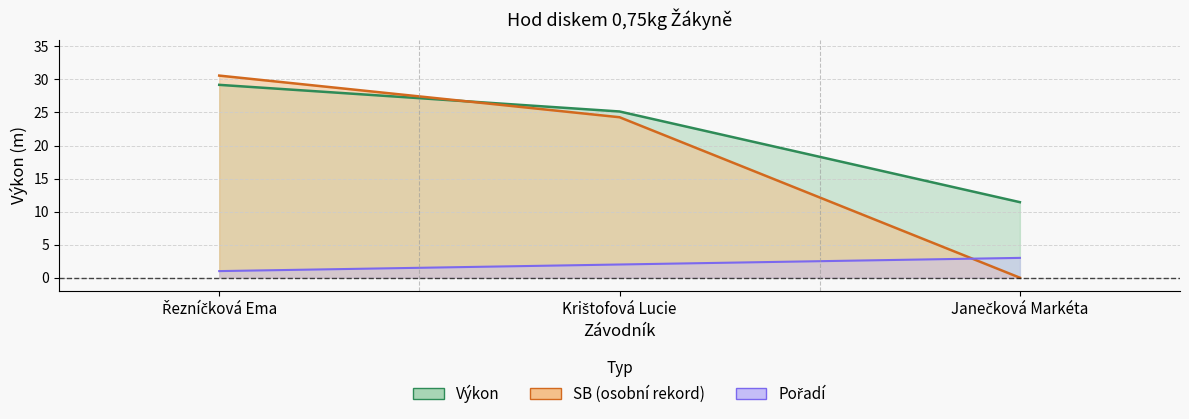

What is the label of the 1st point from the left?

Řezníčková Ema